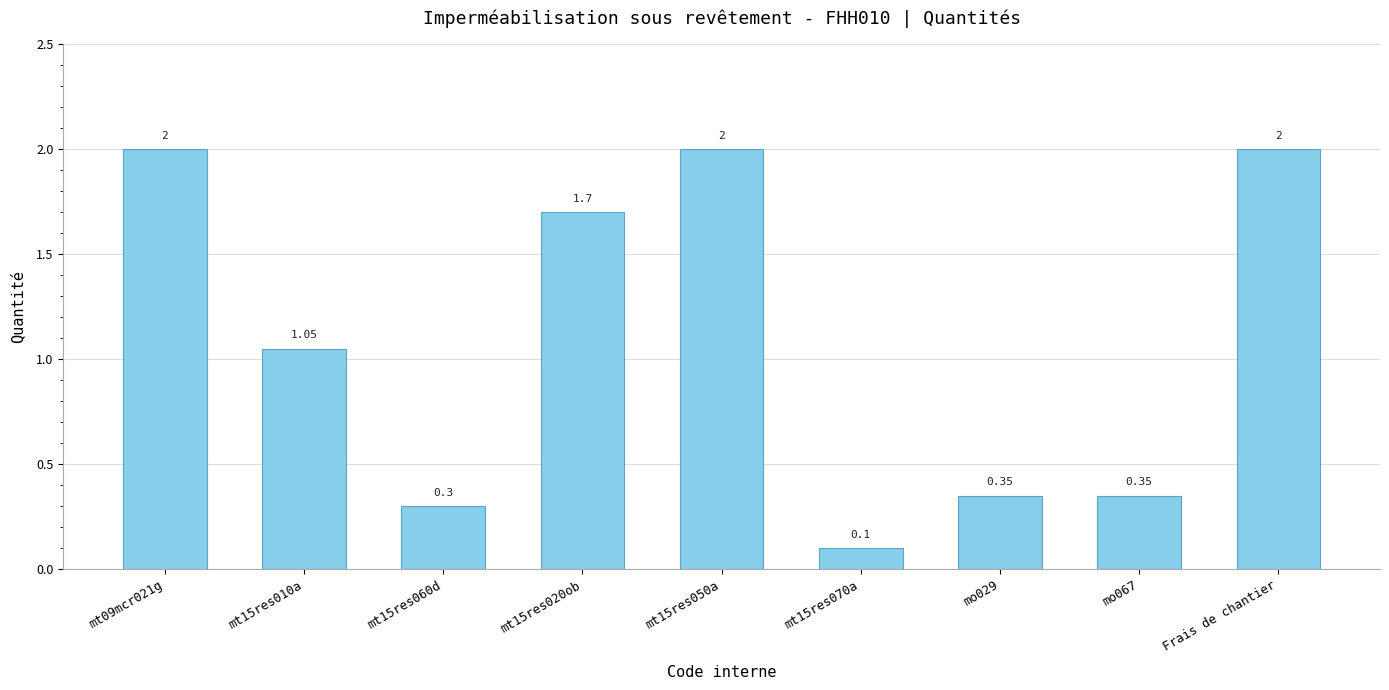

What is the smallest value displayed?

0.1